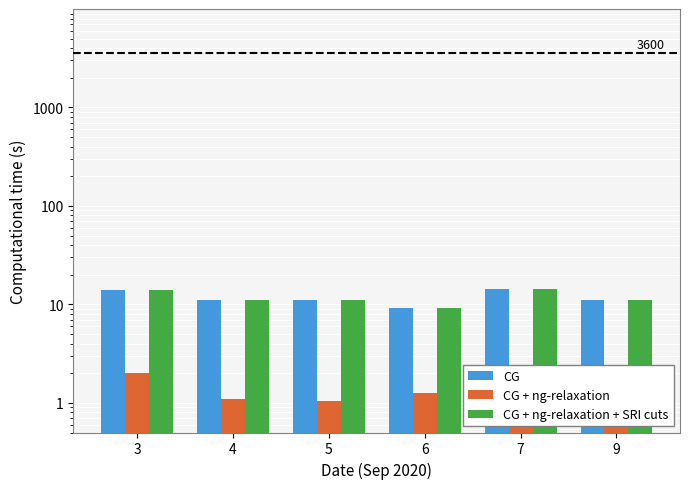

Which category has the lowest value in the CG + ng-relaxation + SRI cuts series?

6